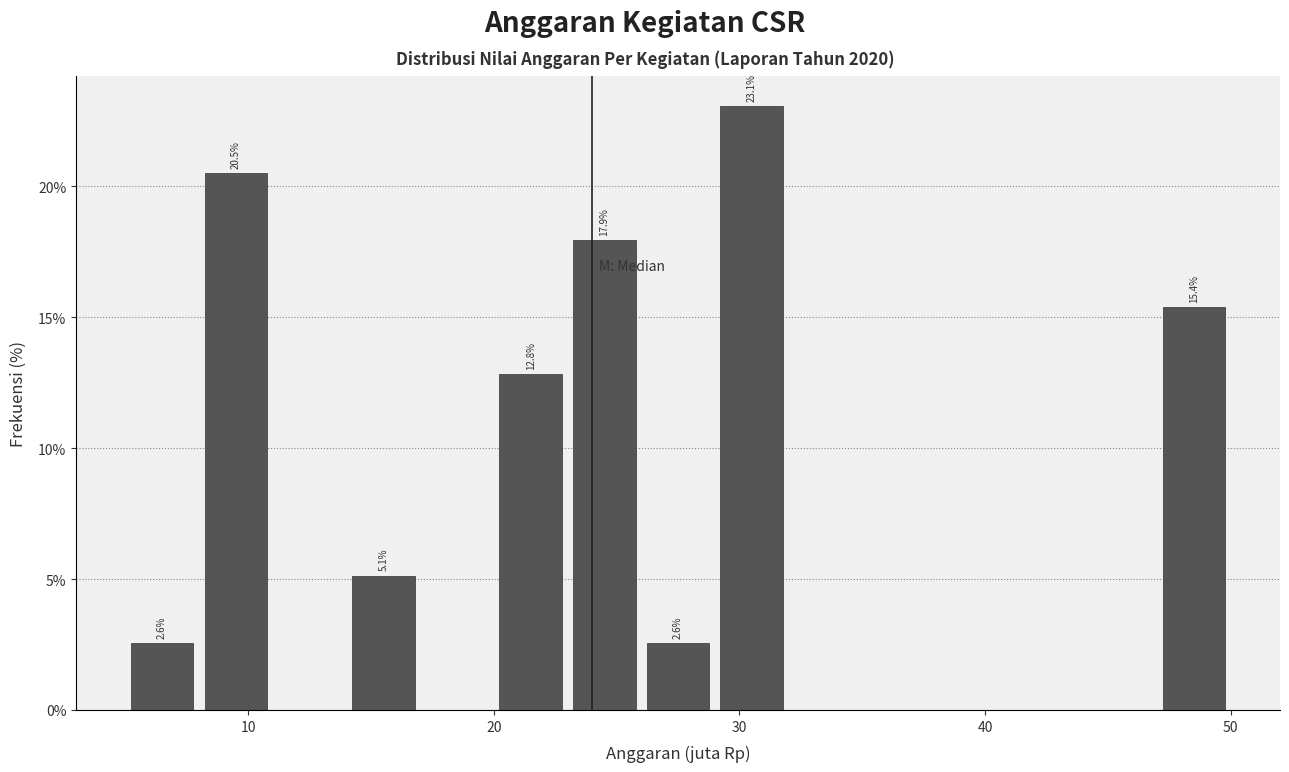

Read against the x-axis, roughly where is the centre of the tallest bar?

31